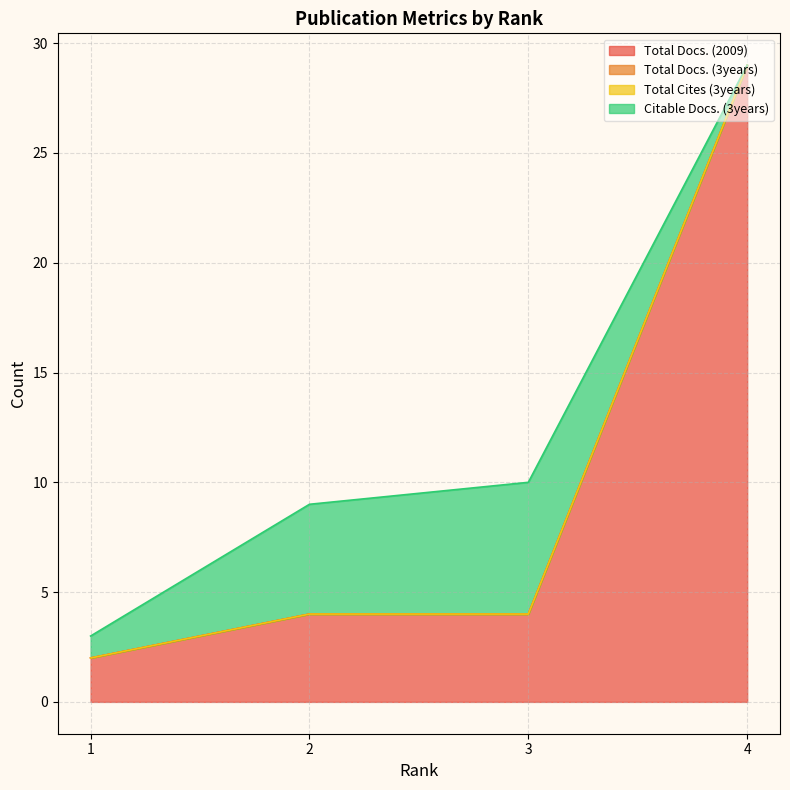

The value of Total Cites (3years) at 4 is 0. True or false?

True